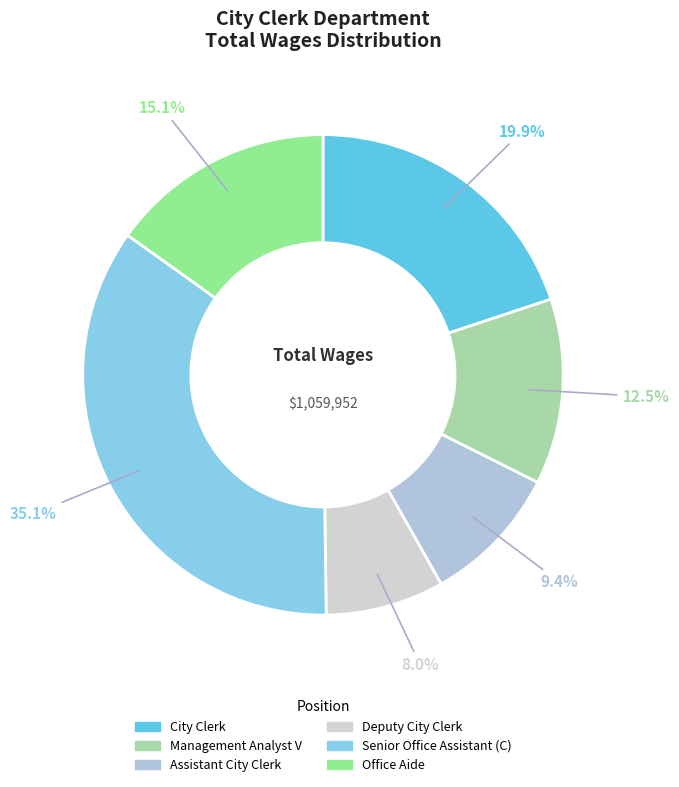

Is it true that Management Analyst V is 12% of the pie?

True